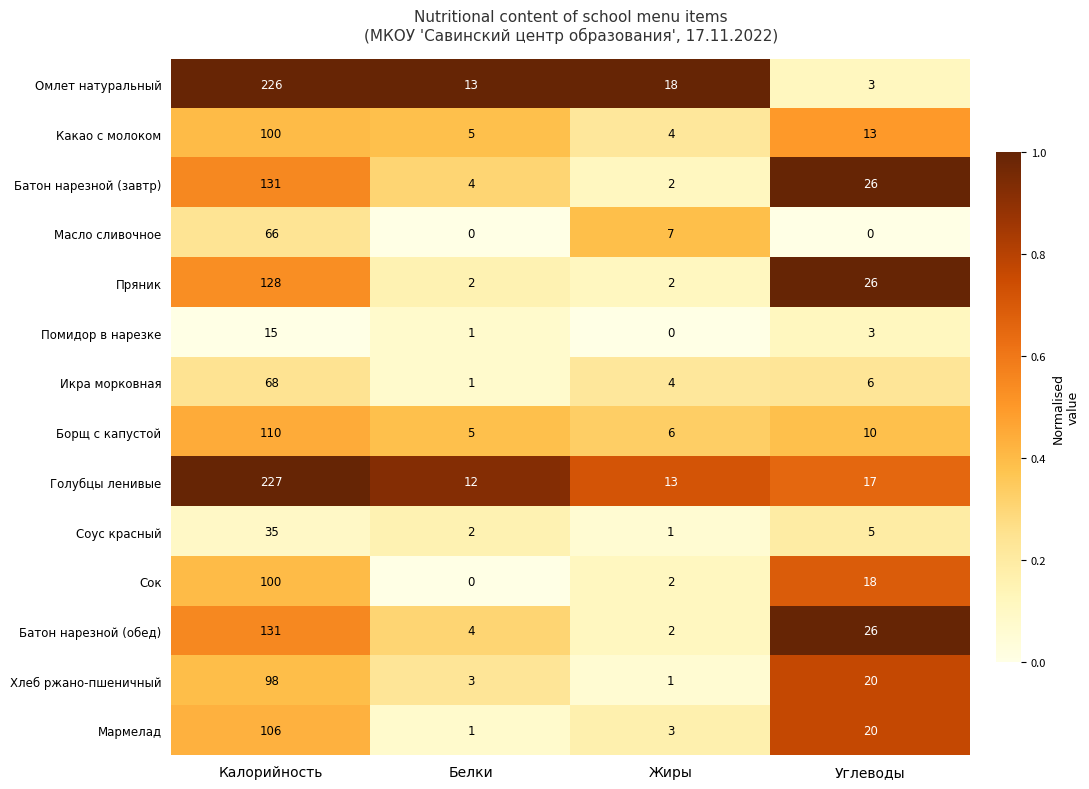

What is the spread (max minus min) of values at Углеводы?

26